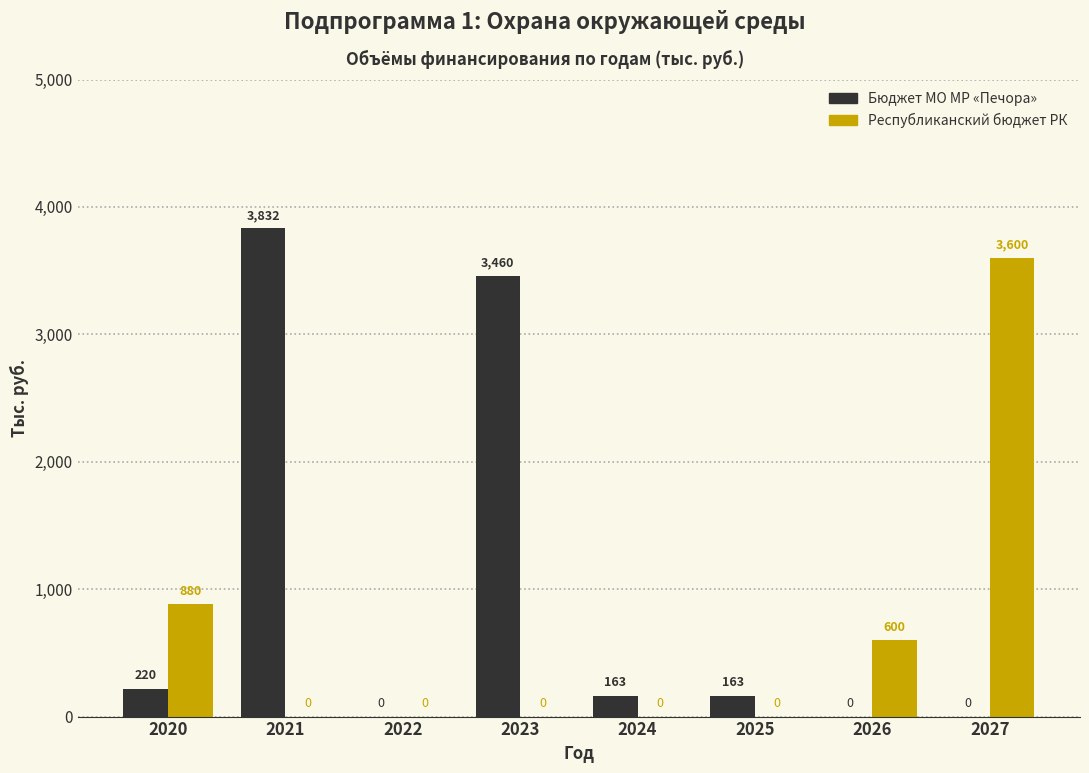

What is the maximum value shown in the chart?

3831.5